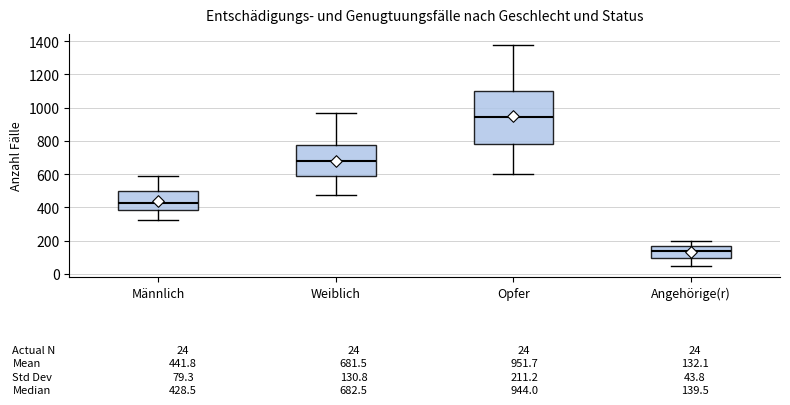

Which box's median line is the highest?

Opfer